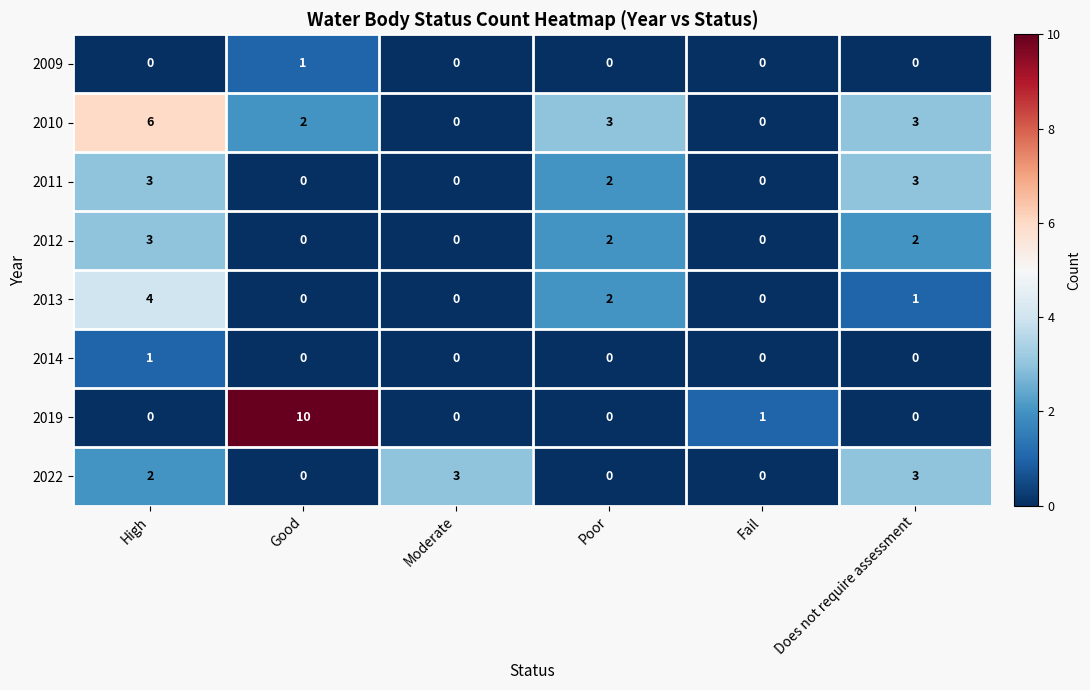

What is the difference between the 2012 values at Fail and High?

3